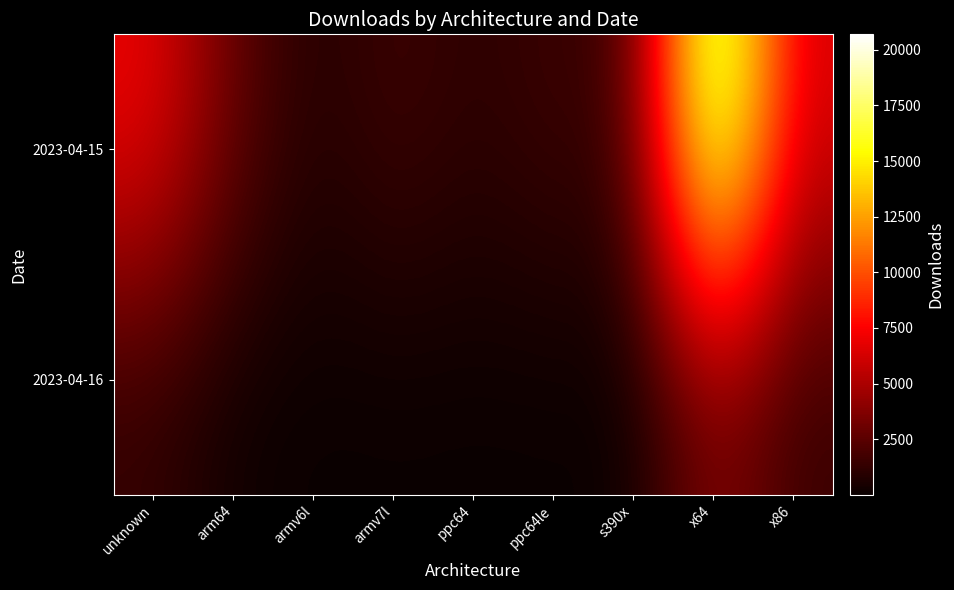

Reading right to left, list all the values displayed in this chart.

2023-04-15: x86=6284	x64=20697	s390x=1528	ppc64le=1618	ppc64=1035	armv7l=1730	armv6l=727	arm64=2679	unknown=7131
2023-04-16: x86=1364	x64=3580	s390x=21	ppc64le=18	ppc64=13	armv7l=23	armv6l=15	arm64=144	unknown=1171